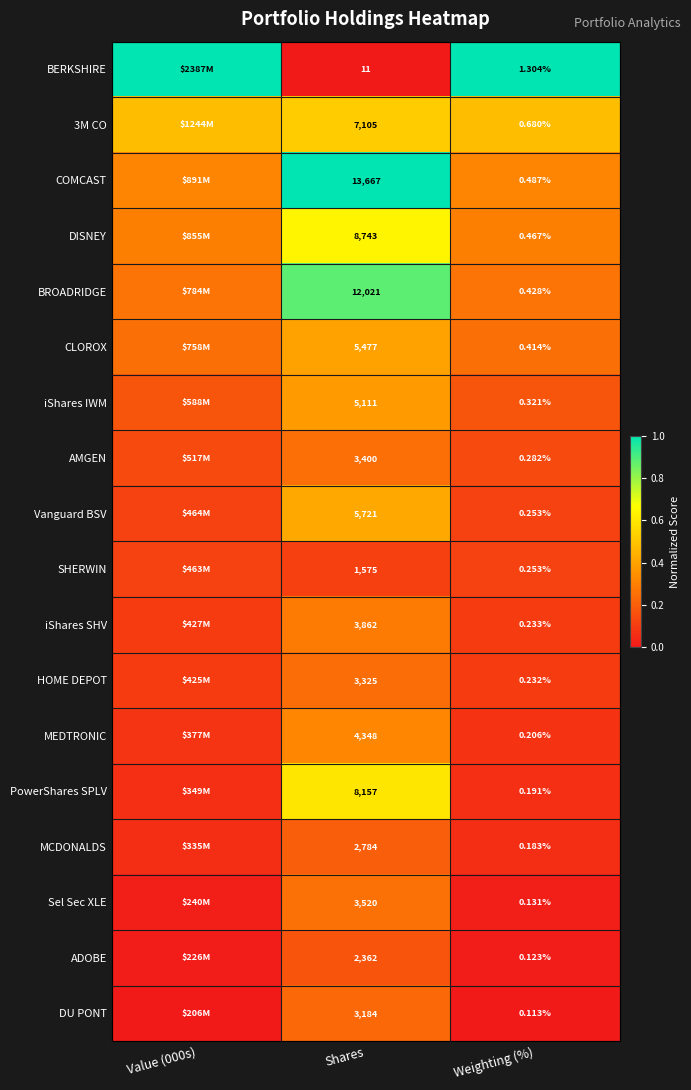

Rank the series at Shares from lowest to highest value.

BERKSHIRE, SHERWIN, ADOBE, MCDONALDS, DU PONT, HOME DEPOT, AMGEN, Sel Sec XLE, iShares SHV, MEDTRONIC, iShares IWM, CLOROX, Vanguard BSV, 3M CO, PowerShares SPLV, DISNEY, BROADRIDGE, COMCAST